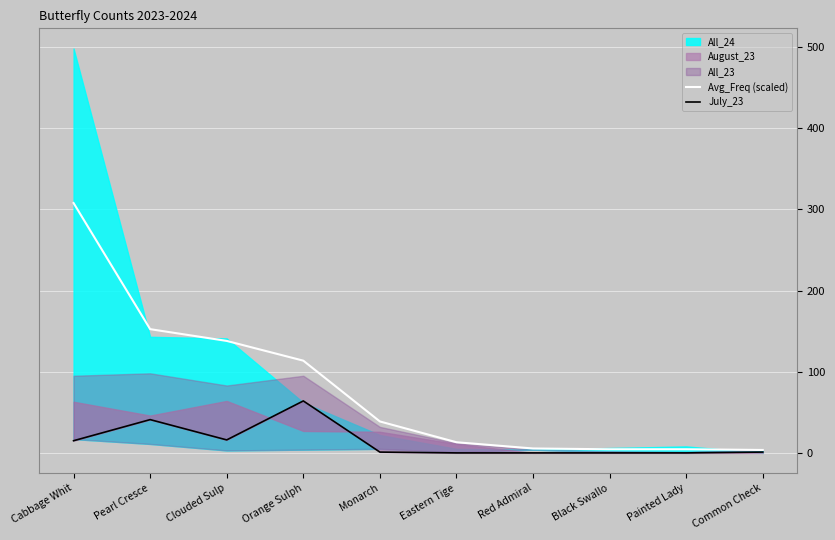

True or false: Avg_Freq (scaled) and July_23 cross at least once.

False